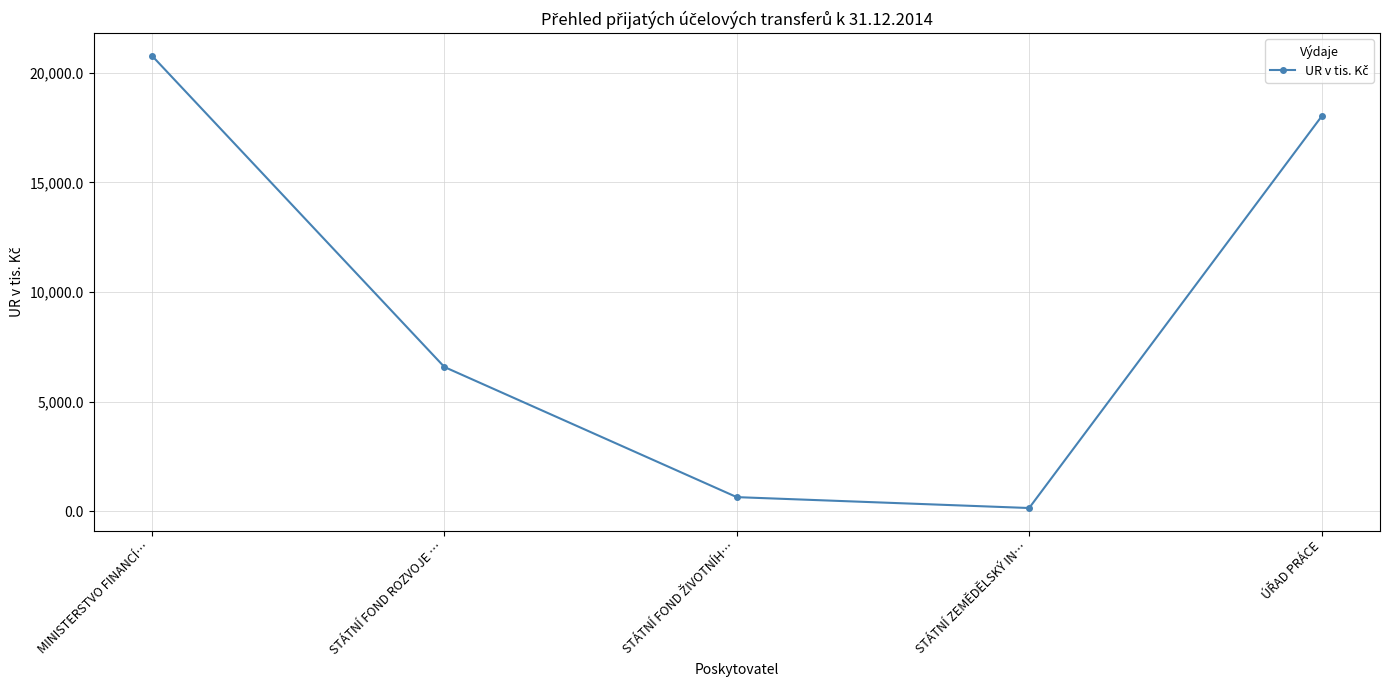

True or false: the data shows 14471.5 at MINISTERSTVO FINANCÍ….

False